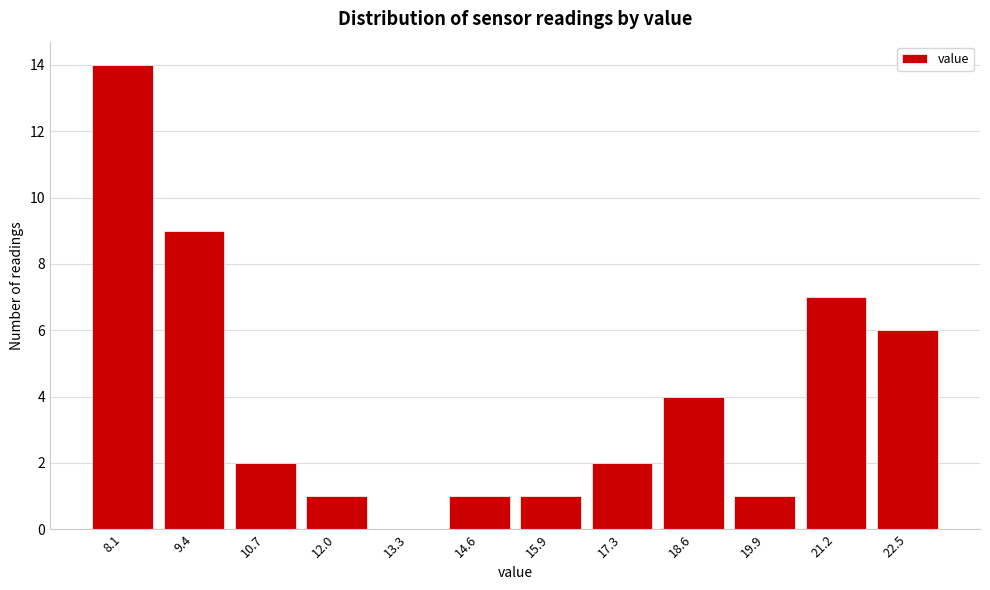

Reading left to right, what are all the values shown in this chart?

8.1=14	9.4=9	10.7=2	12.0=1	13.3=0	14.6=1	15.9=1	17.3=2	18.6=4	19.9=1	21.2=7	22.5=6